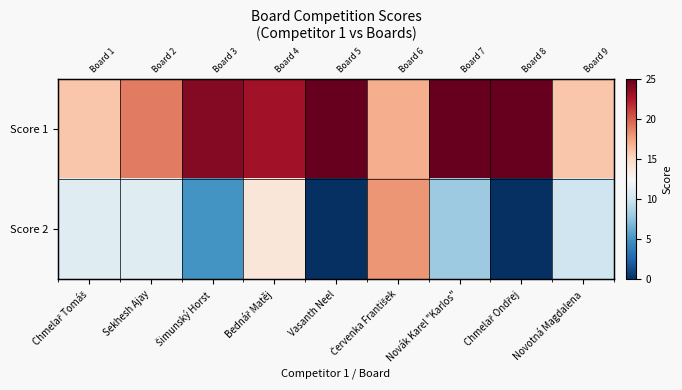

What is the lowest value of the Score 1 series?

16